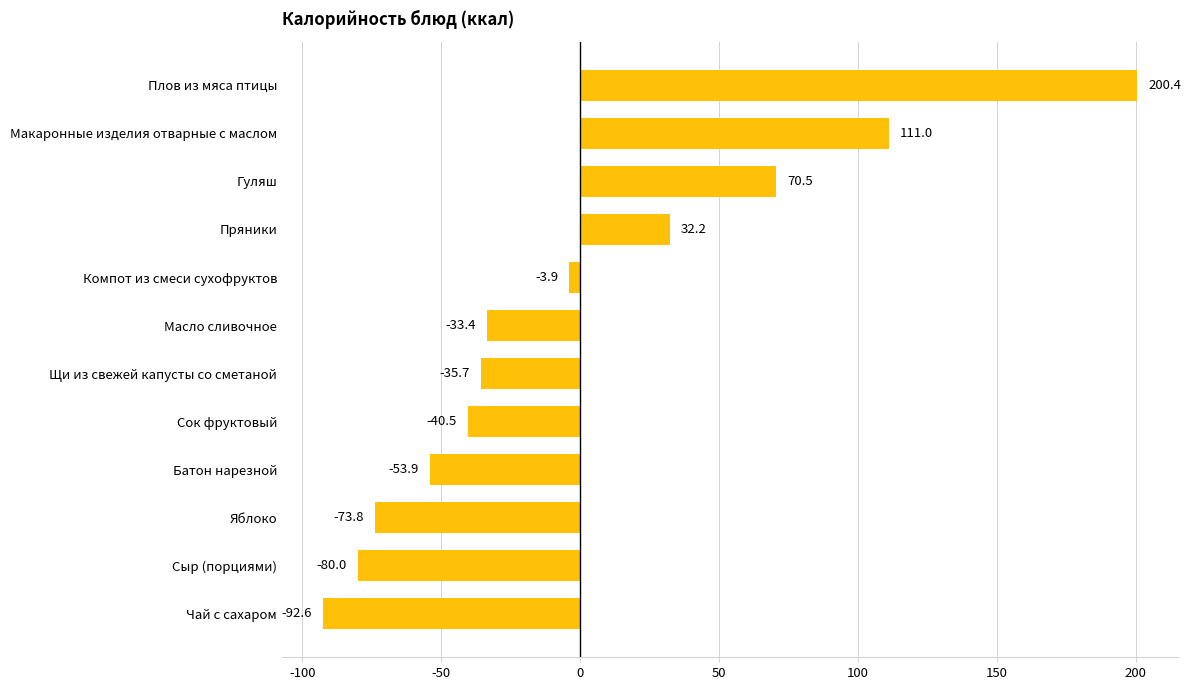

The chart shows a value of 99.0 at Плов из мяса птицы. True or false?

False